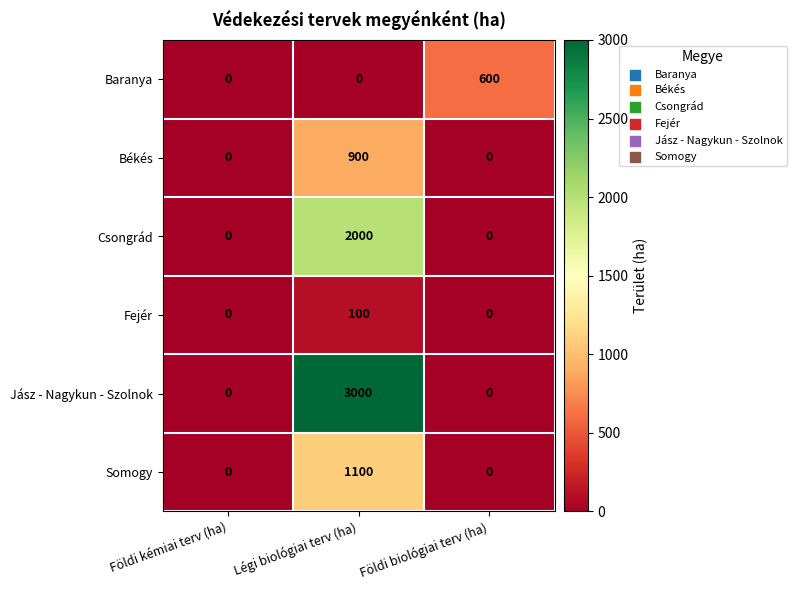

List the series in order of their peak value, highest first.

Jász - Nagykun - Szolnok, Csongrád, Somogy, Békés, Baranya, Fejér